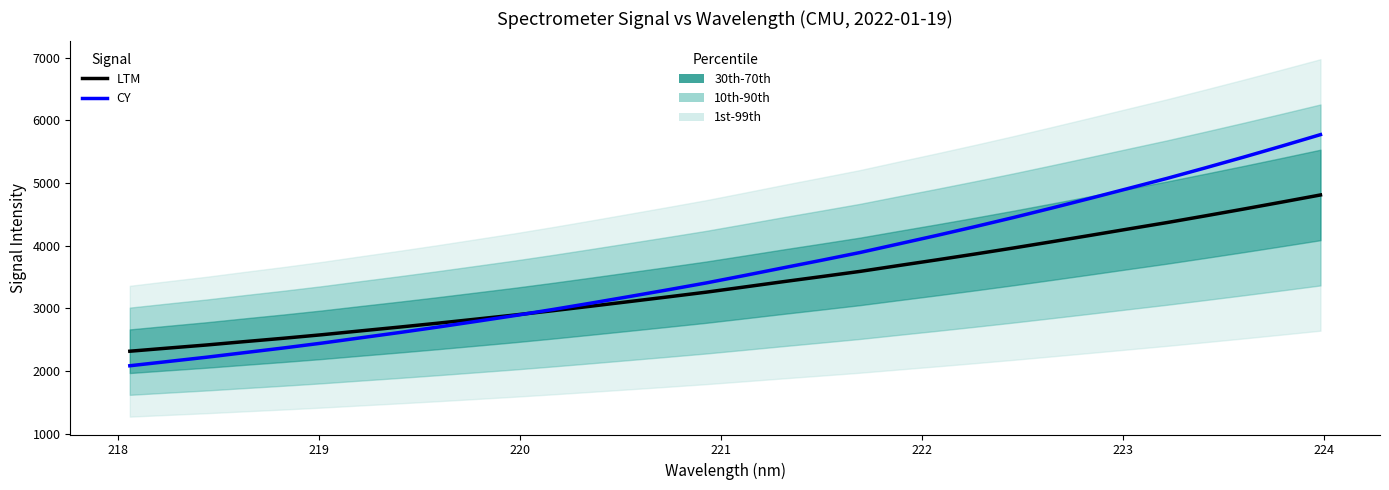

At how many categories does at least one series exceed 2672?

25